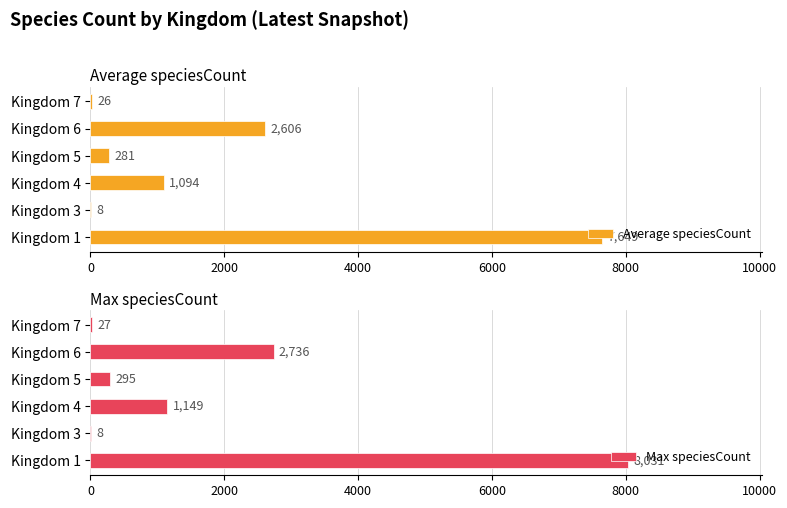

The value of Max speciesCount at Kingdom 6 is 1329.2. True or false?

False